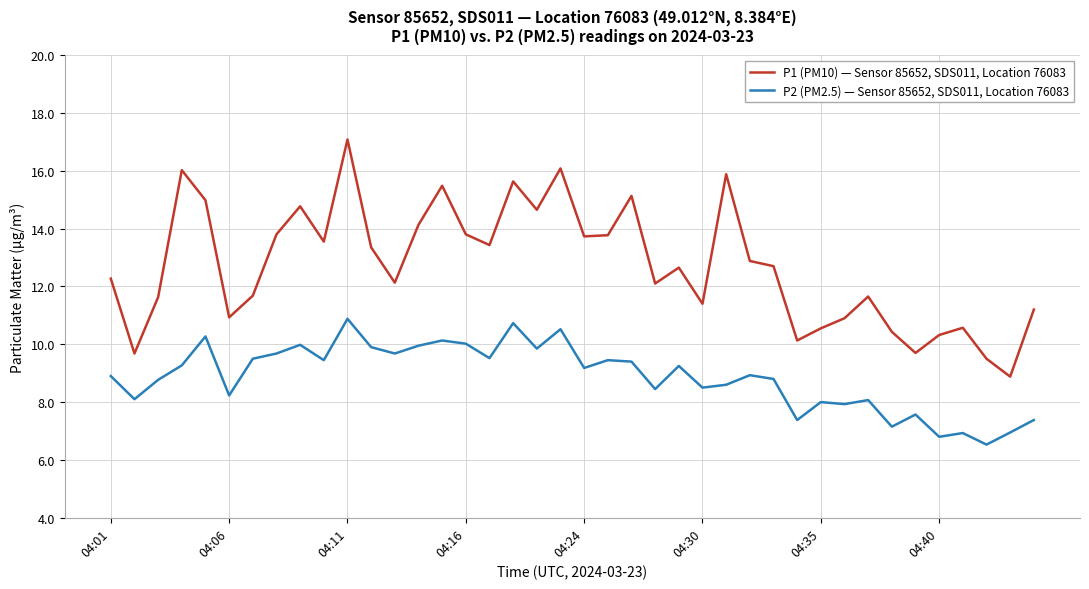

List the series in order of their peak value, lowest first.

P2 (PM2.5) — Sensor 85652, SDS011, Location 76083, P1 (PM10) — Sensor 85652, SDS011, Location 76083